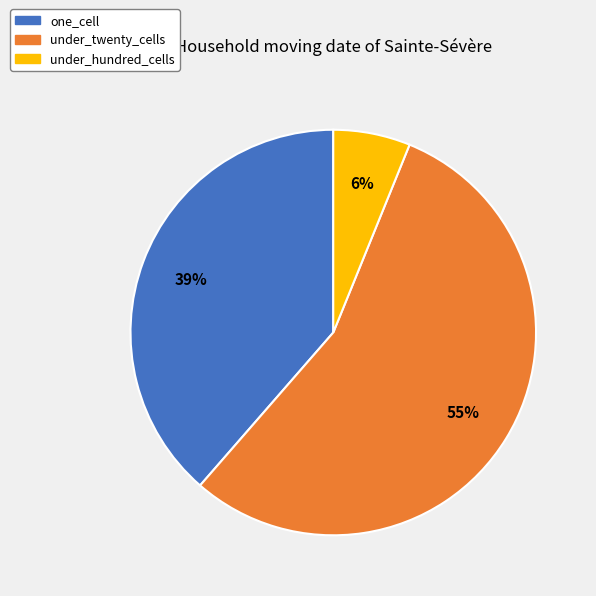

Is the sum of one_cell and under_hundred_cells greater than half?

No